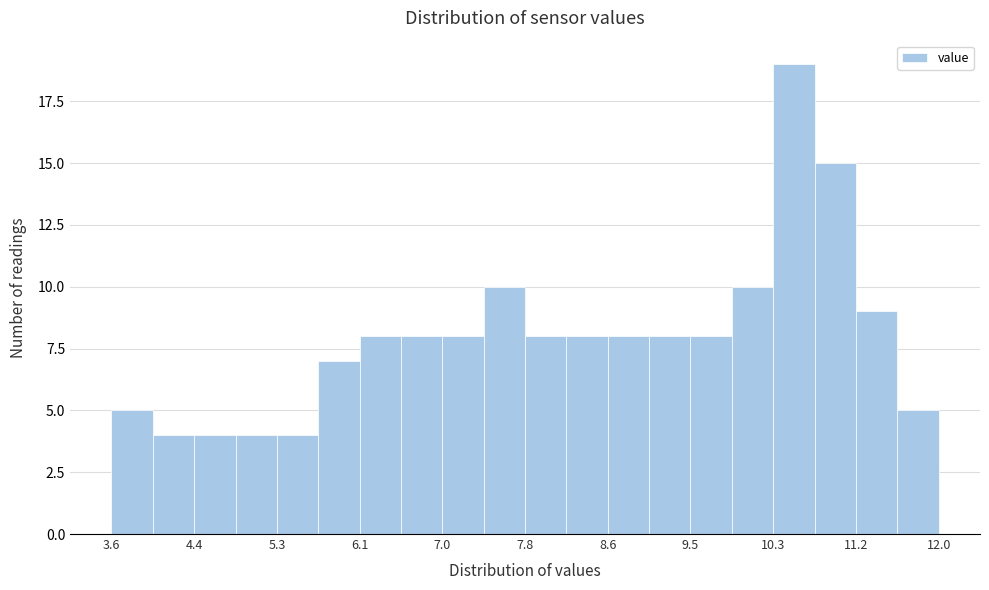

What is the height of the bar covering 11.16 to 11.58 on the x-axis? Neither the bar edges nor the heights are printed on the chart, so give them approximately, as read against the axes.

9